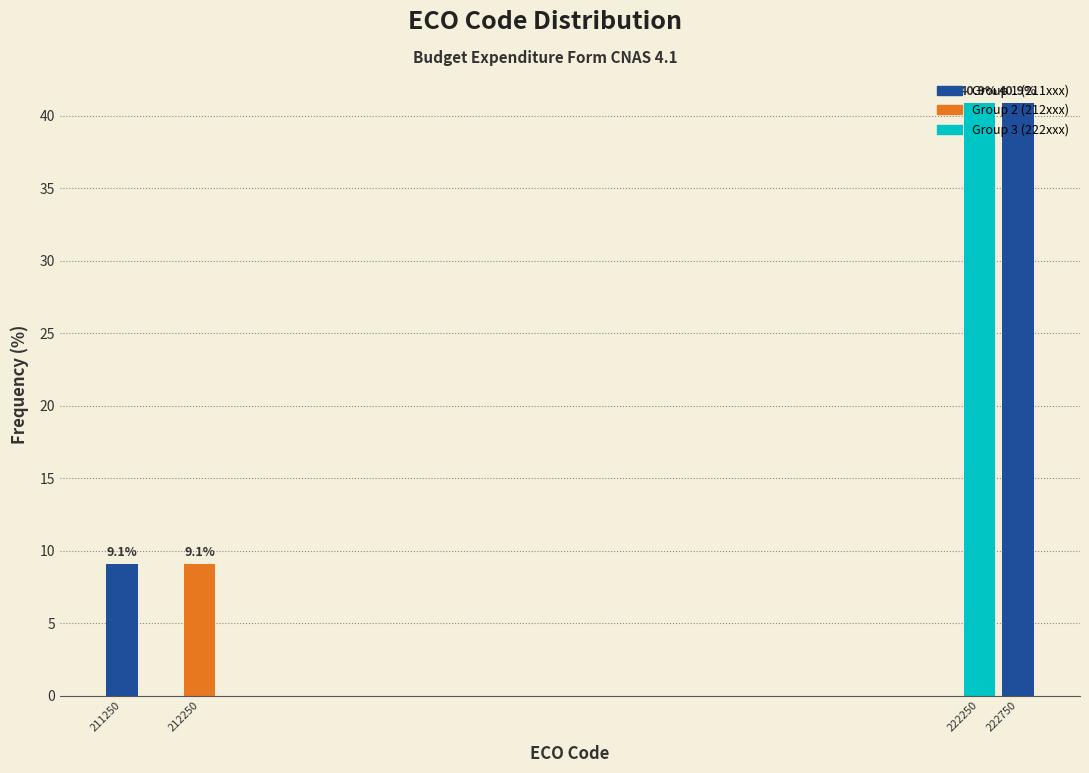

What is the value of the 2nd bar from the left?

9.1